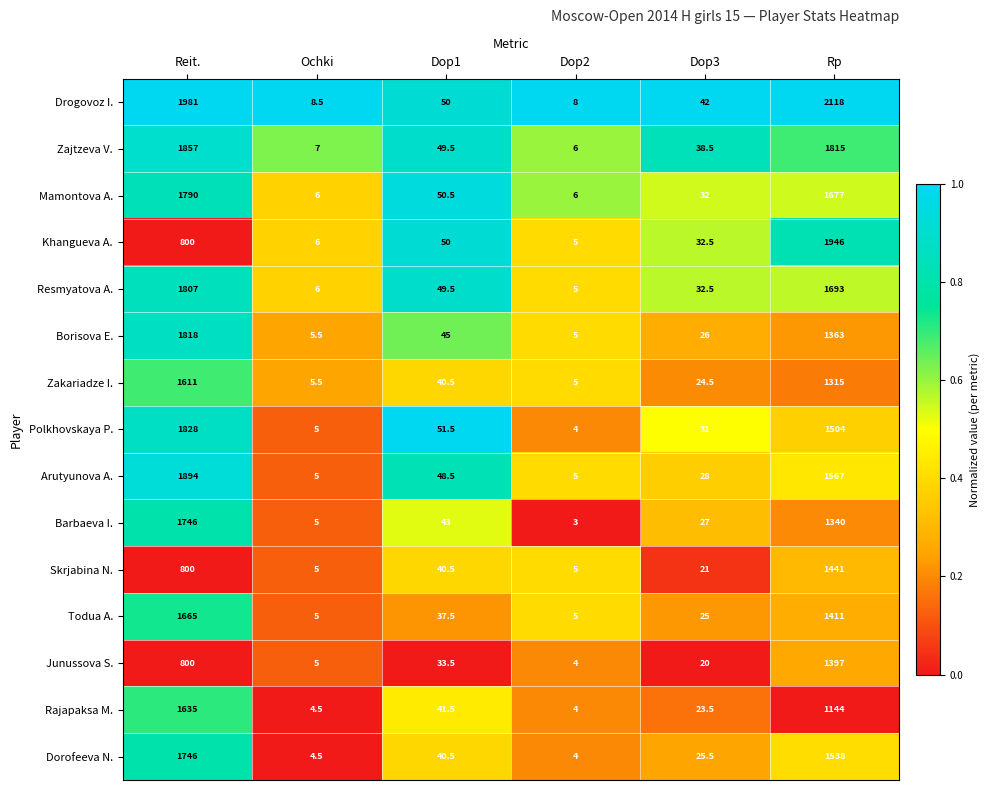

Which series has the largest range (max minus min)?

Drogovoz I.